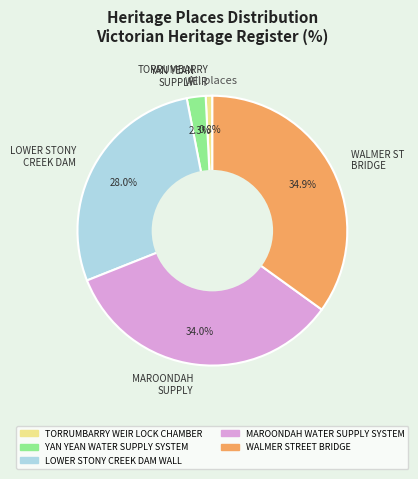

What percentage do LOWER STONY CREEK DAM and WALMER ST BRIDGE together represent?

62.9%